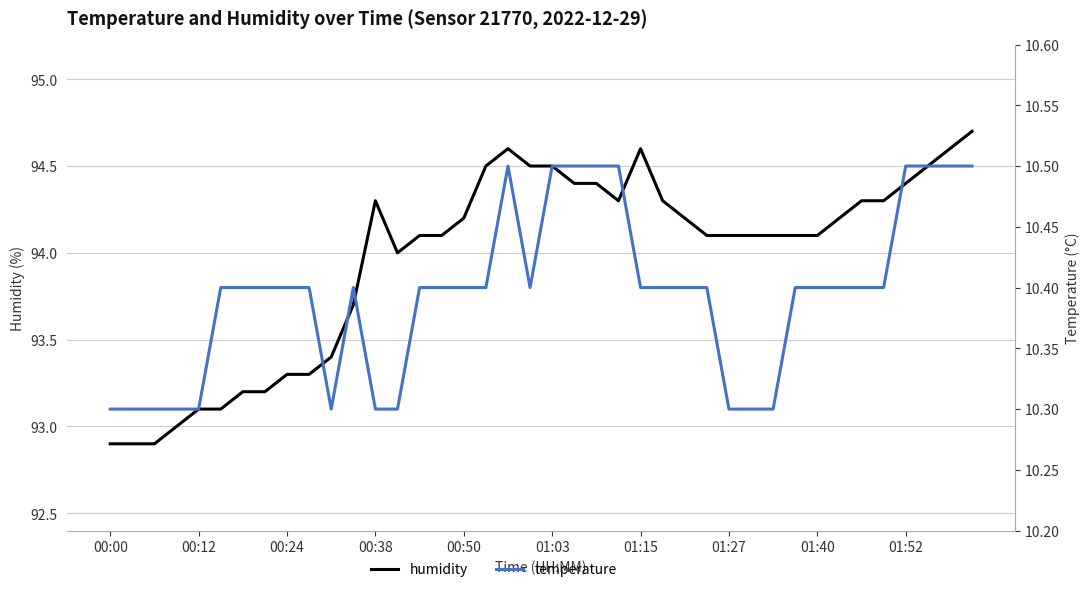

How many temperature values are between 10 and 11?

40